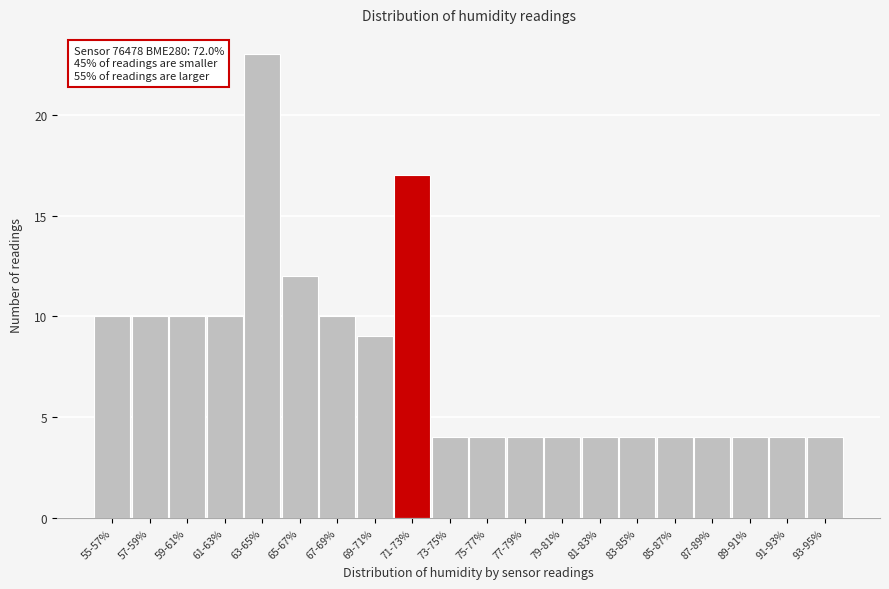

Reading left to right, list all the values displayed in this chart.

10	10	10	10	23	12	10	9	17	4	4	4	4	4	4	4	4	4	4	4